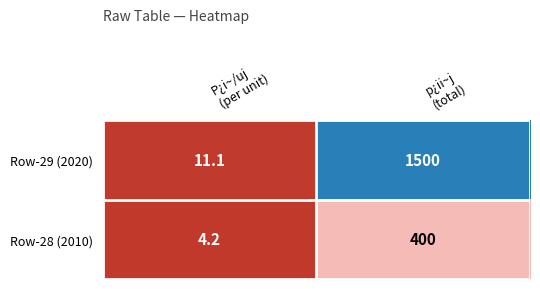

What is the average value of the Row-28 (2010) series?

202.1